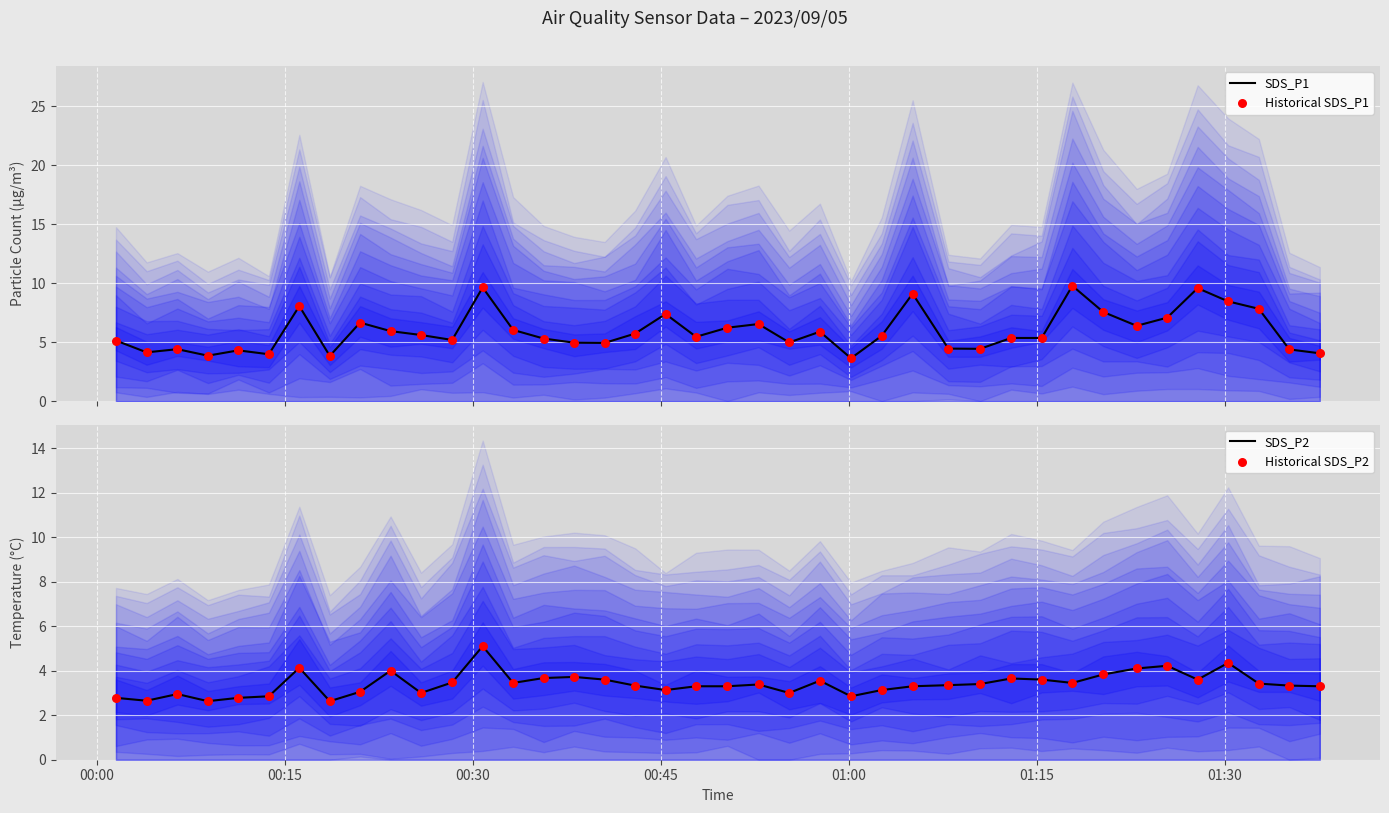

Which series has the widest spread of Y values?

SDS_P1